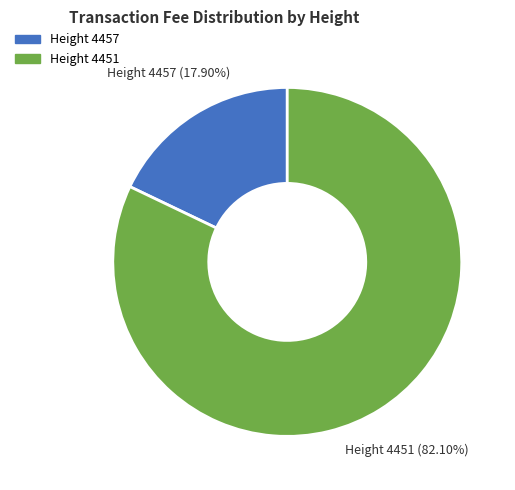

Is there any slice that represents more than half of the pie?

Yes